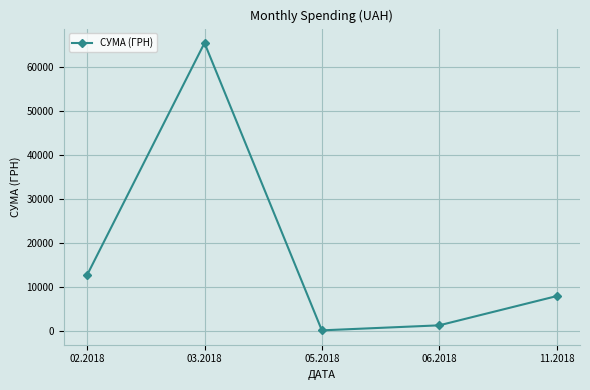

Rank the categories by value from highest to lowest.

03.2018, 02.2018, 11.2018, 06.2018, 05.2018